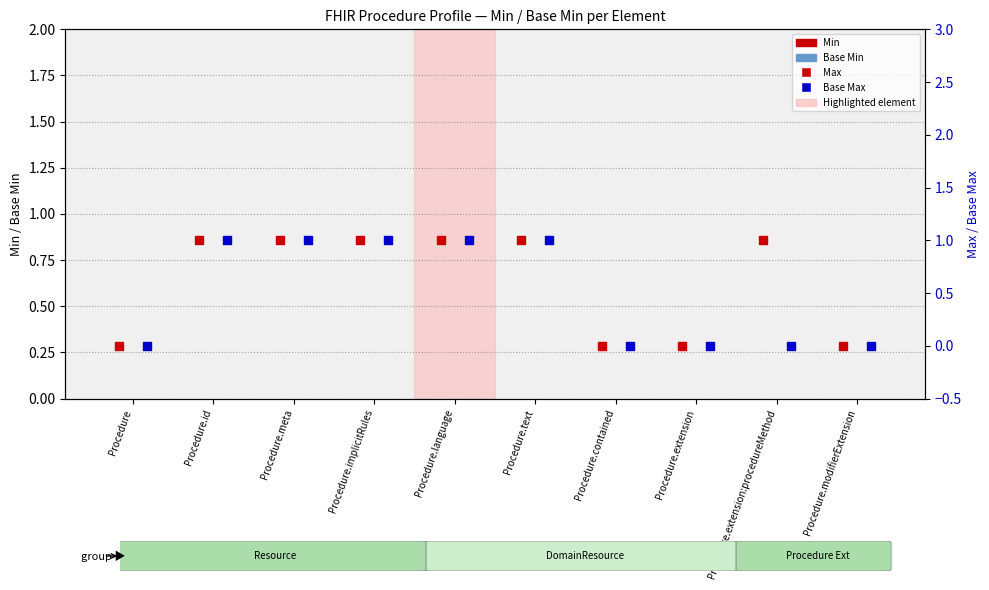

Is the value of Base Min at Procedure.id greater than the value of Max at Procedure.contained?

No